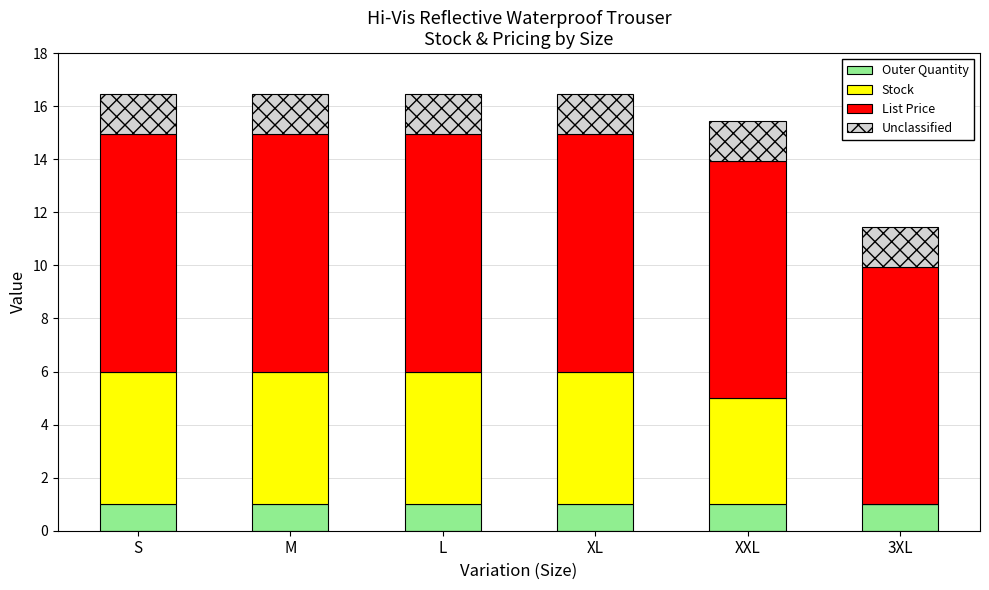

Read the Outer Quantity value at M.

1.0